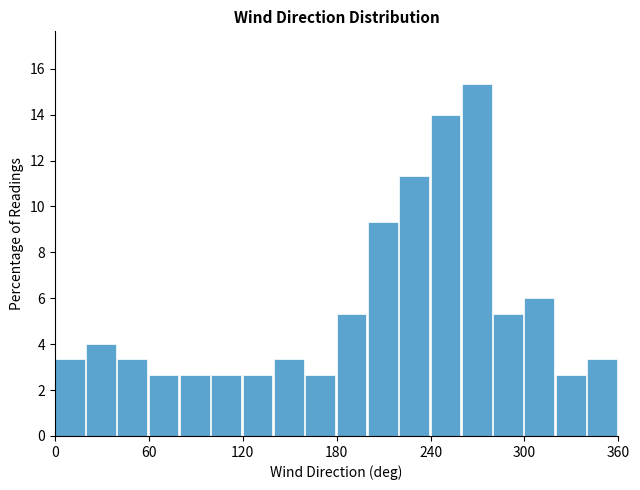

Read against the x-axis, roughly where is the centre of the tallest bar?

270